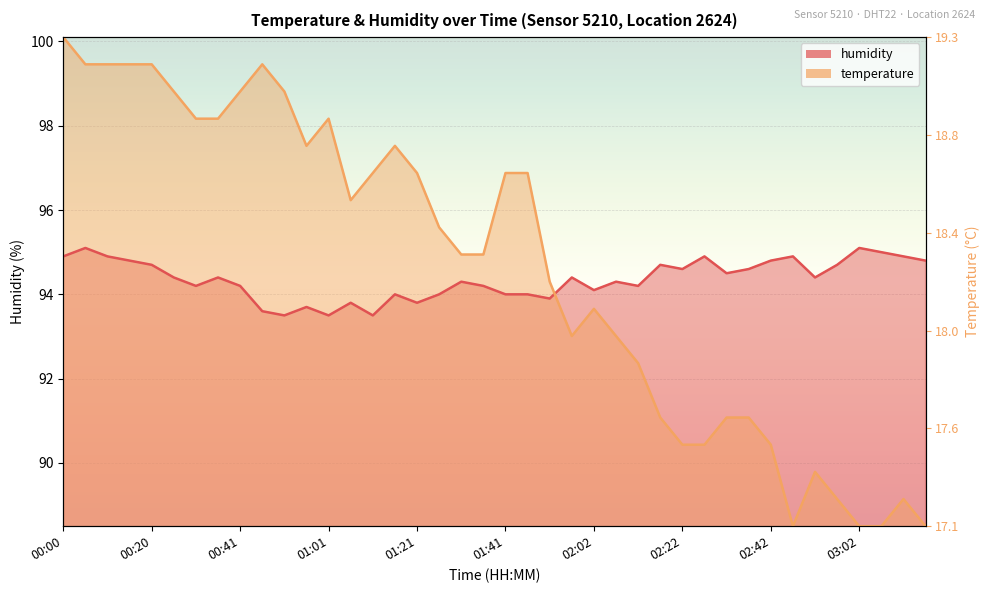

In humidity, how many points are higher than both neighbors (excluding endpoints)?

12